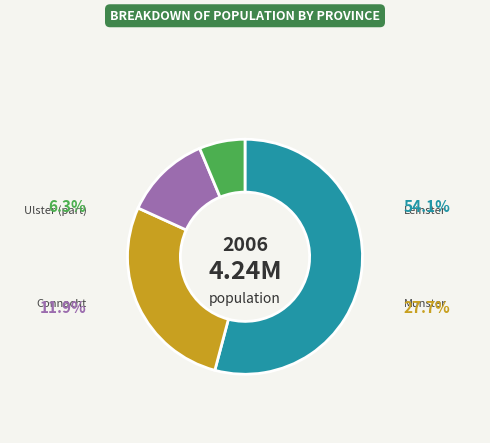

Which has a higher value, Munster or Ulster (part)?

Munster